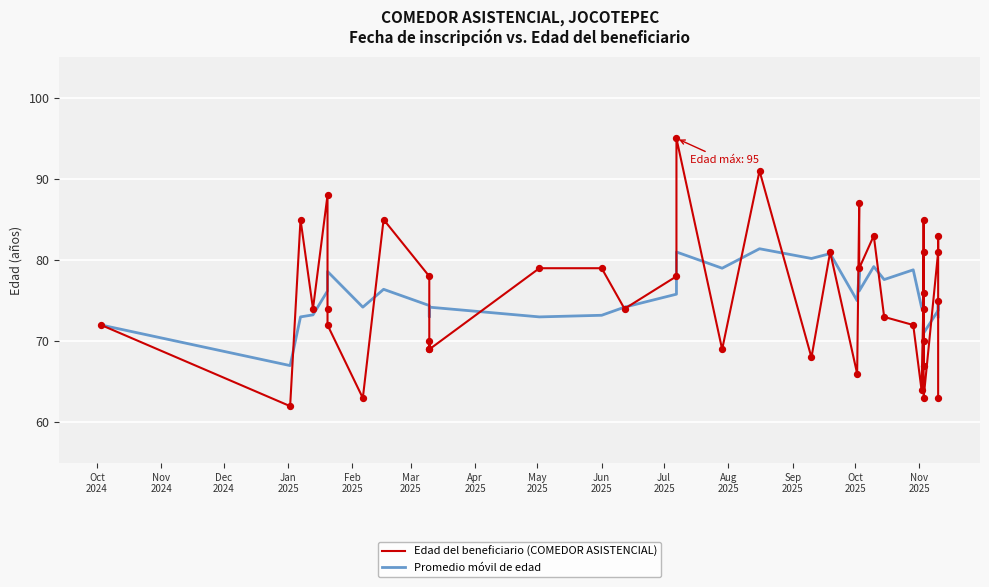

Which series has the largest total across all categories?

Edad del beneficiario (COMEDOR ASISTENCIAL)